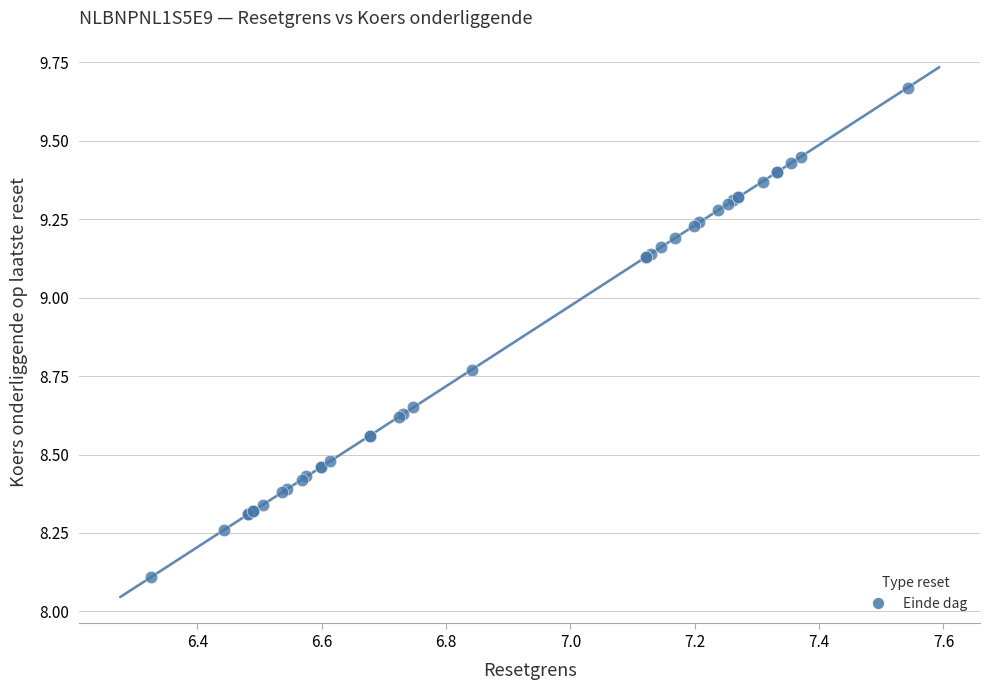

What Y value in the scatter plot is closest to 8?

8.1